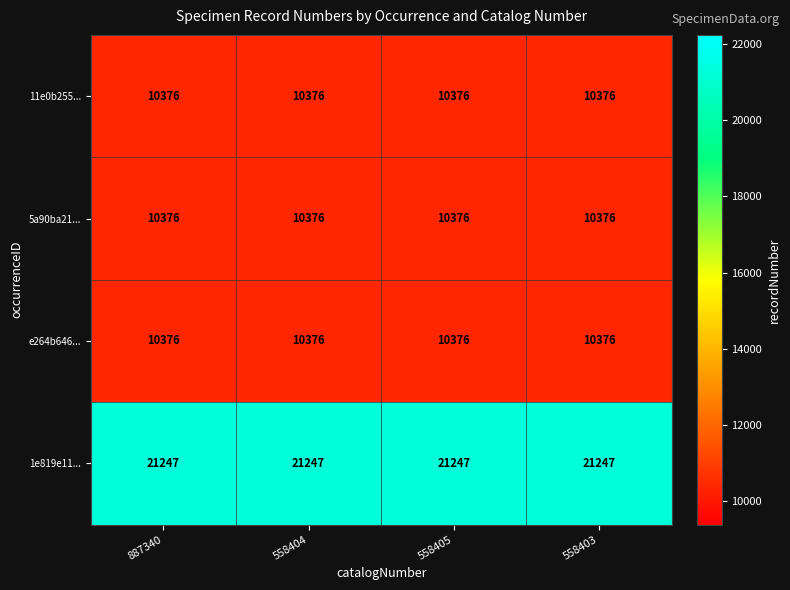

How many distinct data groups are displayed?

4